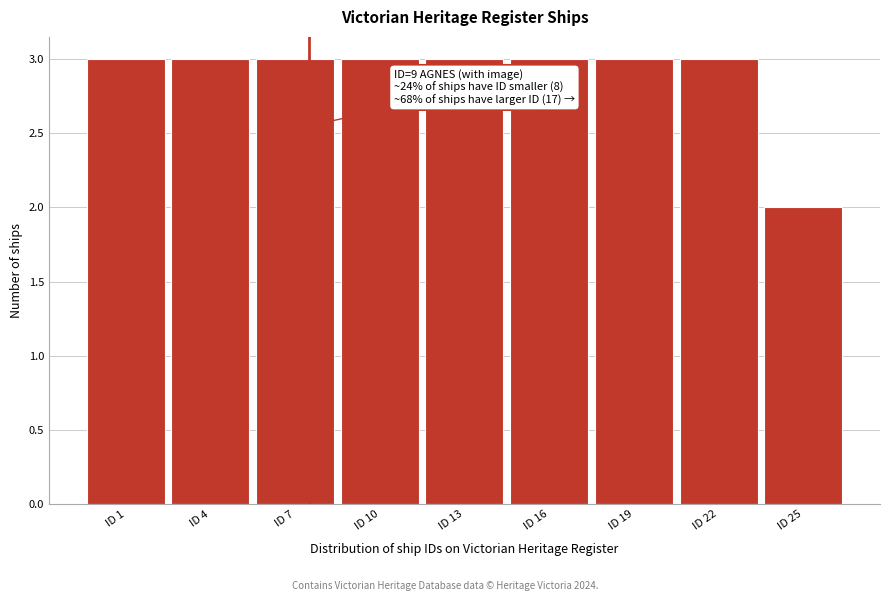

Reading right to left, what are all the values shown in this chart?

2	3	3	3	3	3	3	3	3